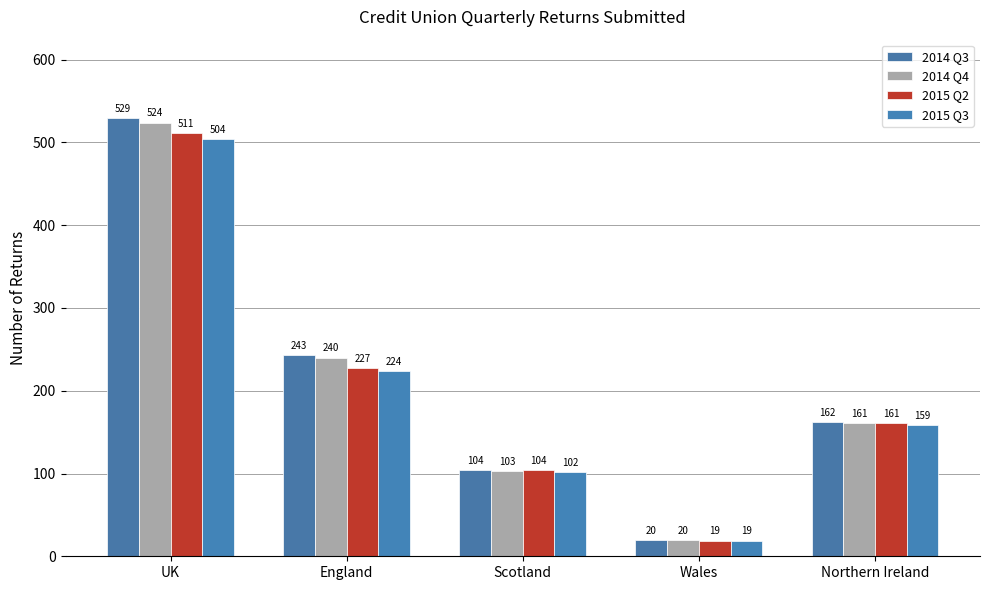

Between Scotland and Northern Ireland, which series saw the biggest shift?

2014 Q3